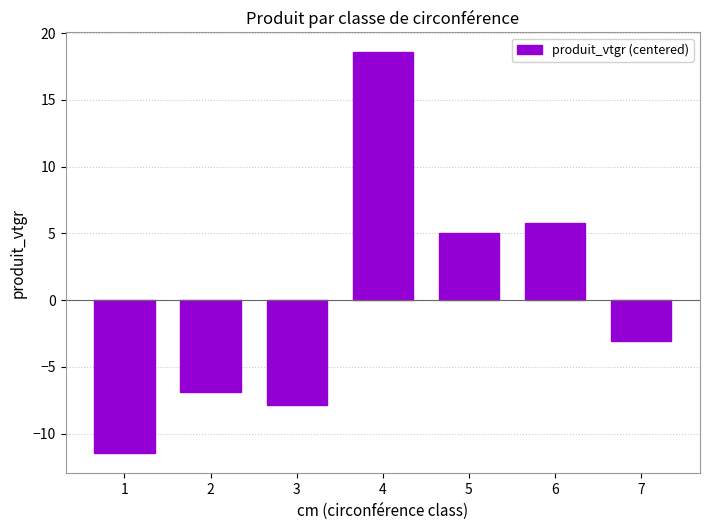

How many data points are above -3?

3